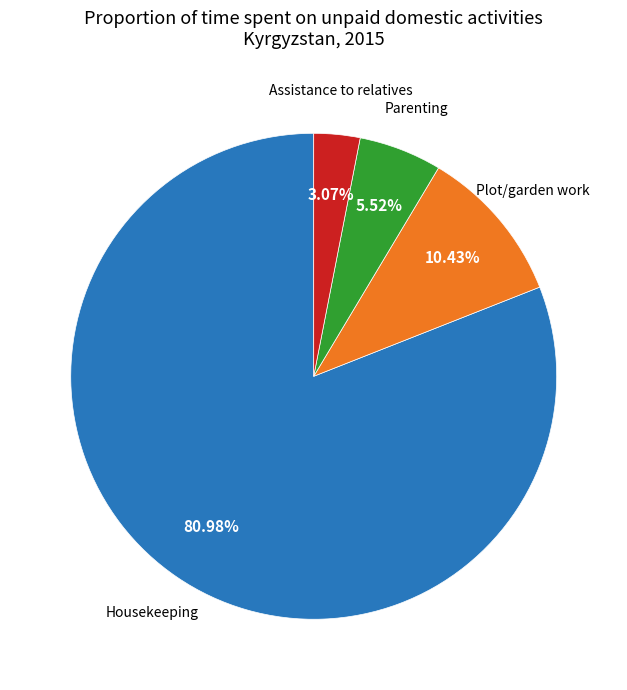

Is there any slice that represents more than half of the pie?

Yes